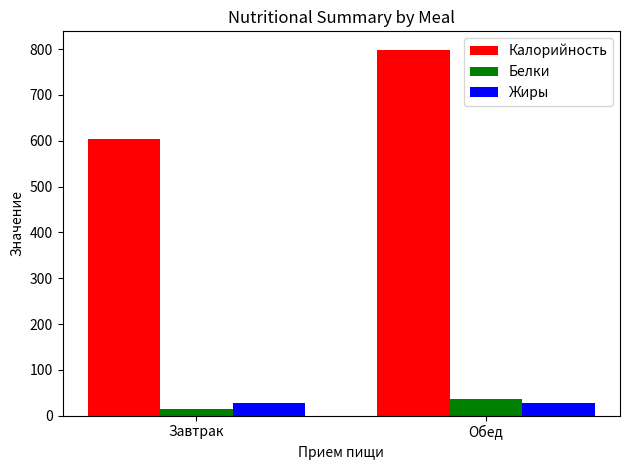

What is the label of the 2nd bar from the right?

Завтрак